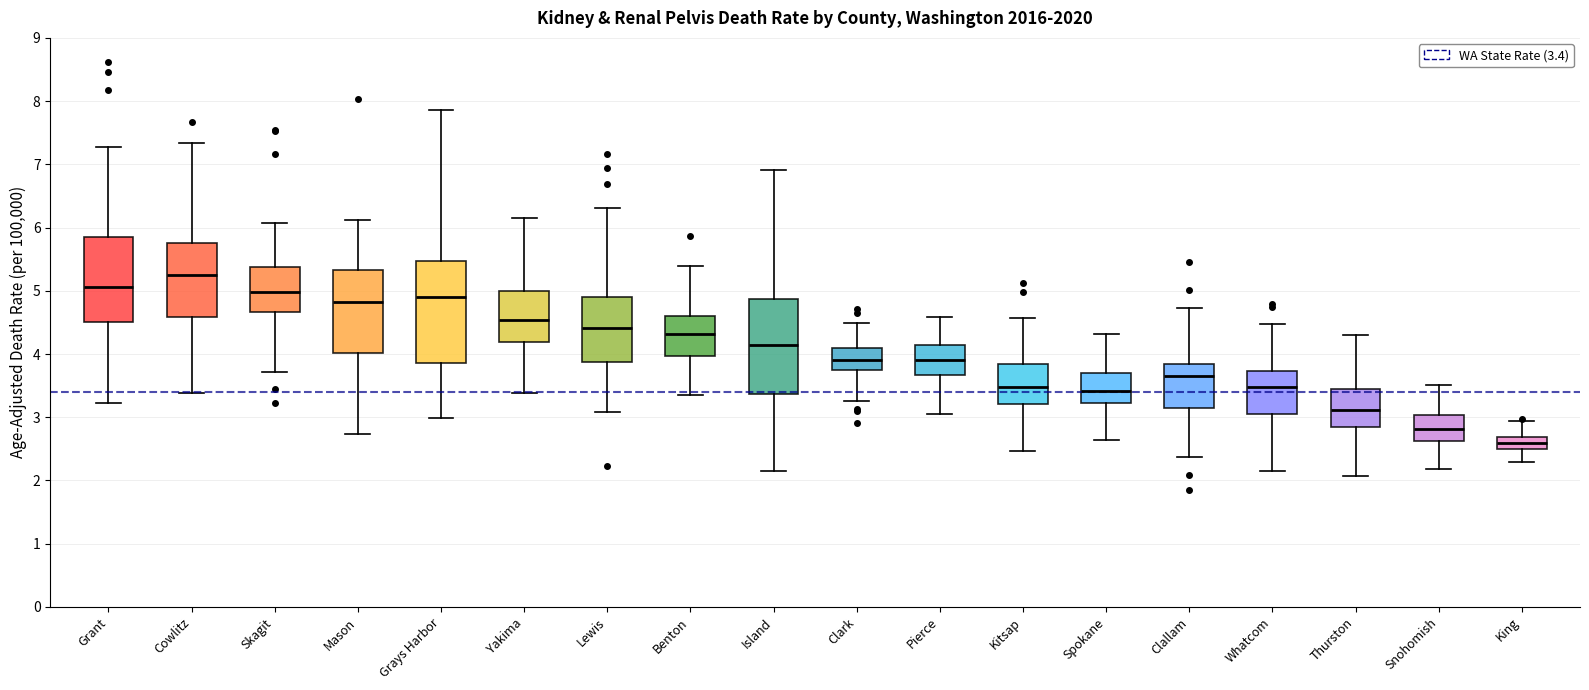

Reading left to right, read every box against the y-axis: the position of its median line, the range the box covers, and the ends of its whiskers. The values are not printed on the chart, so give them approximately, as read against the axis.

Grant: median 5.1, box 4.5 to 5.9, whiskers 3.2 to 7.3
Cowlitz: median 5.2, box 4.6 to 5.8, whiskers 3.4 to 7.3
Skagit: median 5.0, box 4.7 to 5.4, whiskers 3.7 to 6.1
Mason: median 4.8, box 4.0 to 5.3, whiskers 2.7 to 6.1
Grays Harbor: median 4.9, box 3.9 to 5.5, whiskers 3.0 to 7.9
Yakima: median 4.5, box 4.2 to 5.0, whiskers 3.4 to 6.2
Lewis: median 4.4, box 3.9 to 4.9, whiskers 3.1 to 6.3
Benton: median 4.3, box 4.0 to 4.6, whiskers 3.4 to 5.4
Island: median 4.1, box 3.4 to 4.9, whiskers 2.2 to 6.9
Clark: median 3.9, box 3.8 to 4.1, whiskers 3.3 to 4.5
Pierce: median 3.9, box 3.7 to 4.1, whiskers 3.1 to 4.6
Kitsap: median 3.5, box 3.2 to 3.8, whiskers 2.5 to 4.6
Spokane: median 3.4, box 3.2 to 3.7, whiskers 2.6 to 4.3
Clallam: median 3.7, box 3.1 to 3.8, whiskers 2.4 to 4.7
Whatcom: median 3.5, box 3.1 to 3.7, whiskers 2.2 to 4.5
Thurston: median 3.1, box 2.8 to 3.4, whiskers 2.1 to 4.3
Snohomish: median 2.8, box 2.6 to 3.0, whiskers 2.2 to 3.5
King: median 2.6, box 2.5 to 2.7, whiskers 2.3 to 2.9